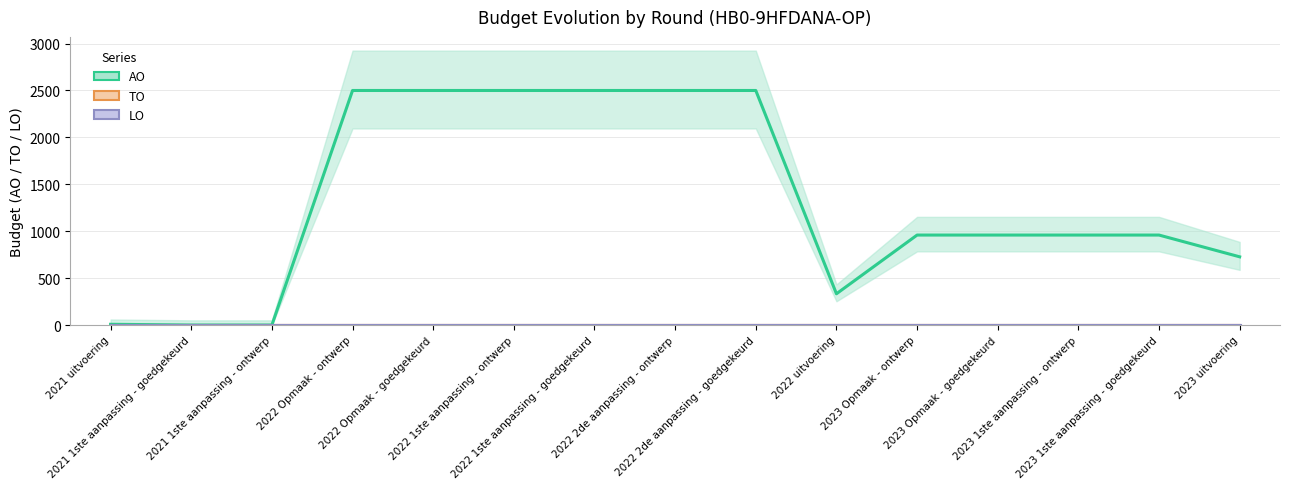

Reading left to right, transcribe all the data shown in this chart.

AO: 8	0	0	2500	2500	2500	2500	2500	2500	333	959	959	959	959	727
TO: 0	0	0	0	0	0	0	0	0	0	0	0	0	0	0
LO: 0	0	0	0	0	0	0	0	0	0	0	0	0	0	0